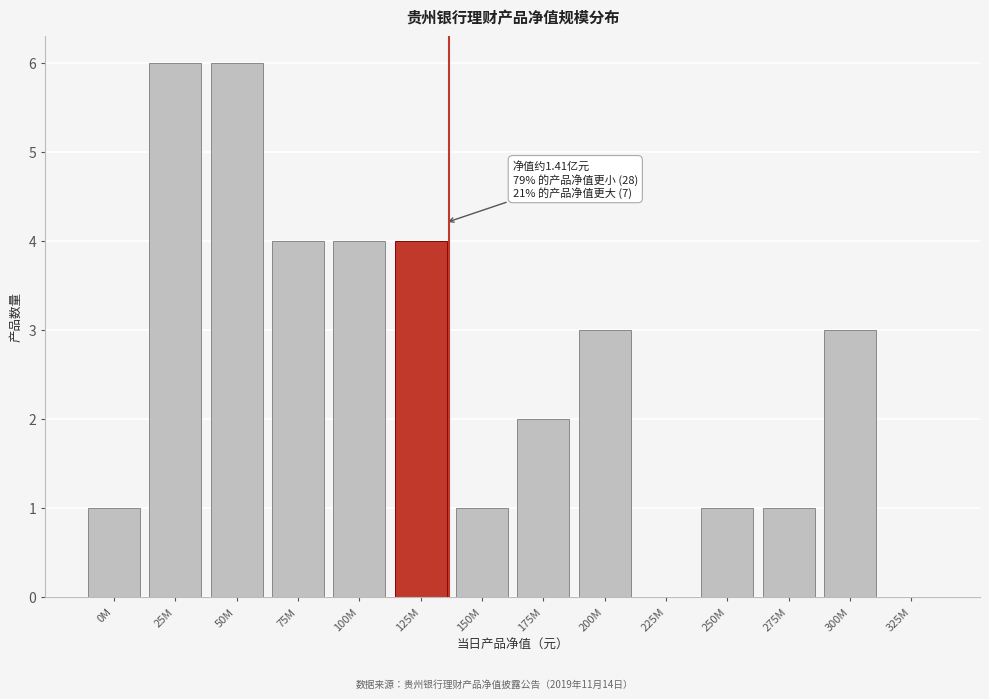

Reading right to left, extract all data points from this chart.

325M=0	300M=3	275M=1	250M=1	225M=0	200M=3	175M=2	150M=1	125M=4	100M=4	75M=4	50M=6	25M=6	0M=1